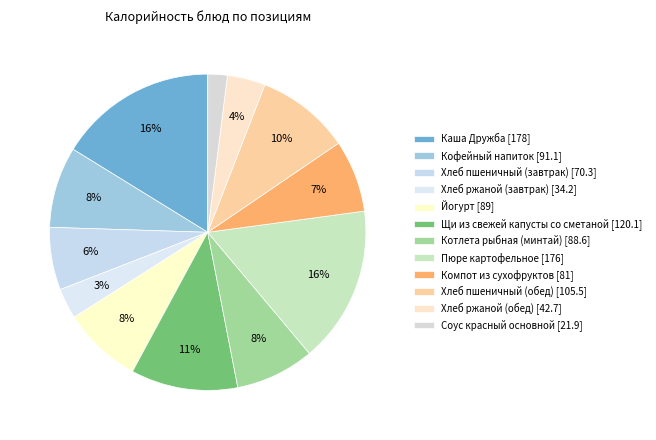

How many segments does this pie chart have?

12